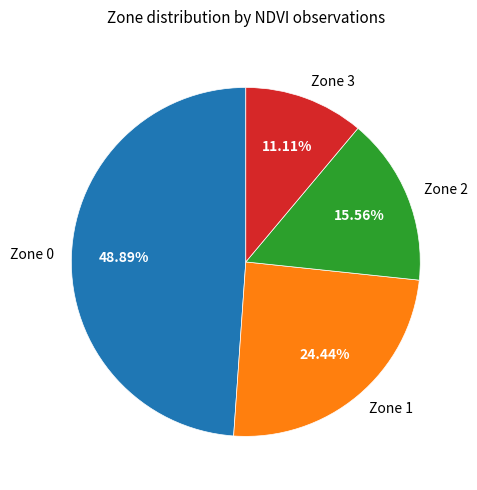

Which category has the biggest portion of the pie?

Zone 0